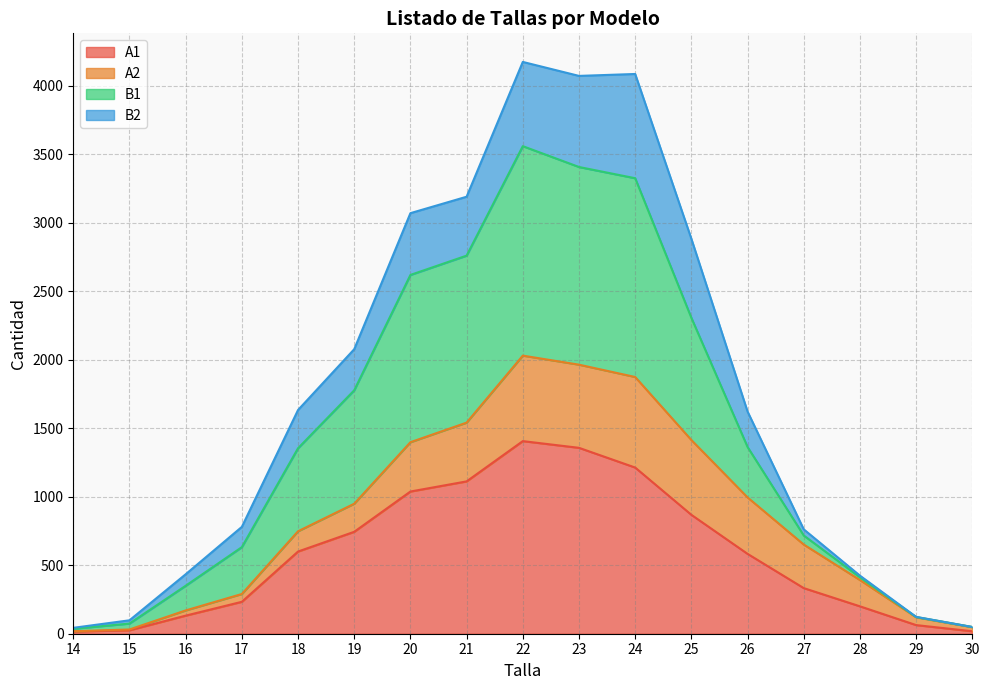

True or false: A1 has a value of 11 at 30.

False